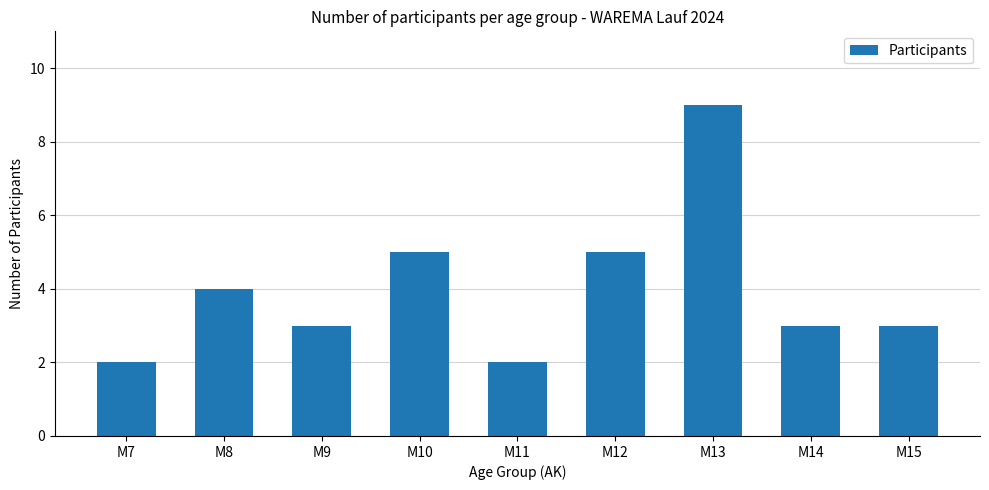

Reading right to left, list all the values displayed in this chart.

M15=3	M14=3	M13=9	M12=5	M11=2	M10=5	M9=3	M8=4	M7=2